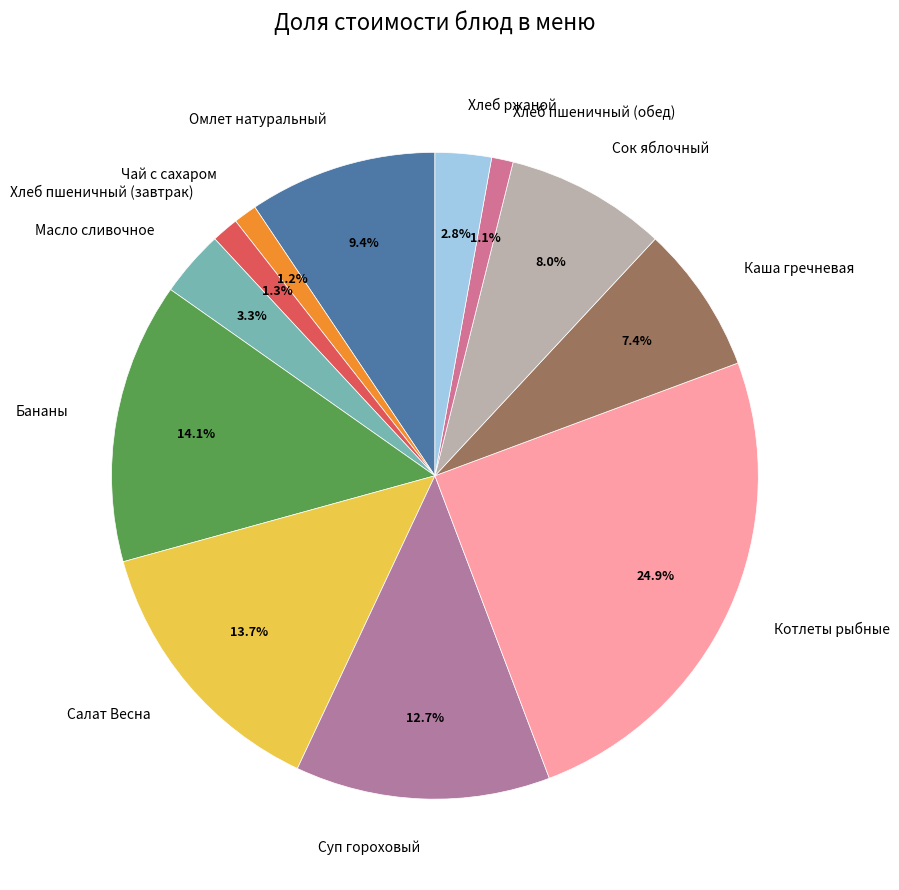

How many segments does this pie chart have?

12